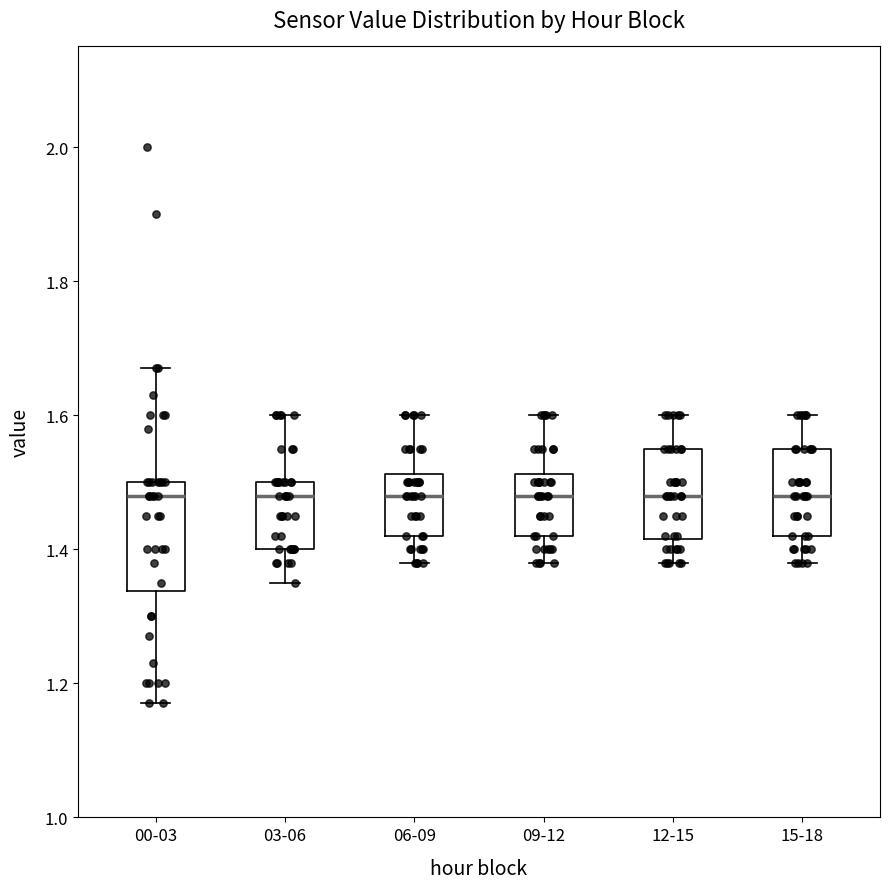

Comparing the boxes themselves (not the whiskers), which one is the tallest?

00-03